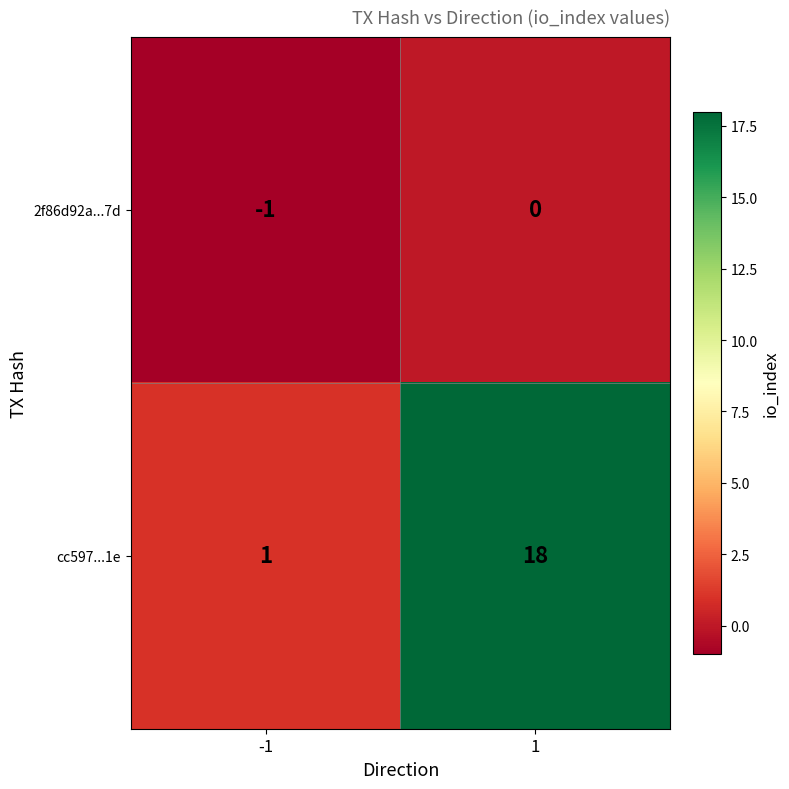

Rank the series by their maximum value, from lowest to highest.

2f86d92a...7d, cc597...1e